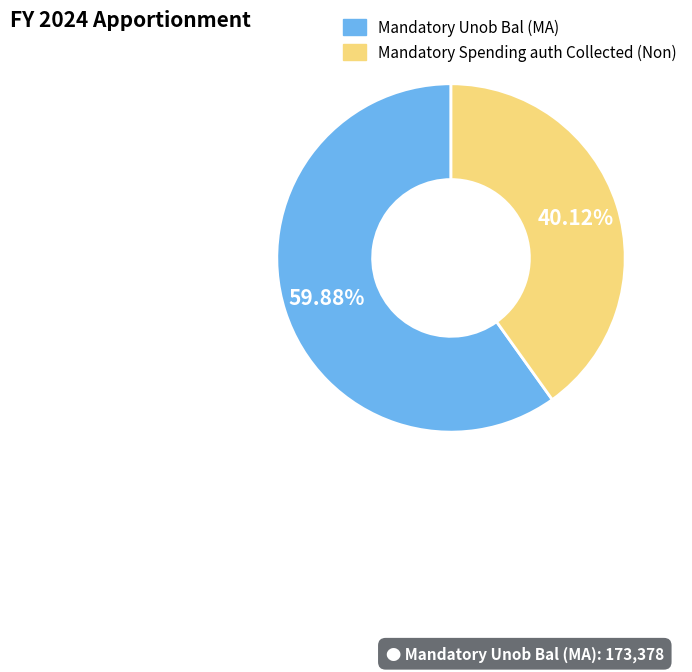

How many segments does this pie chart have?

2